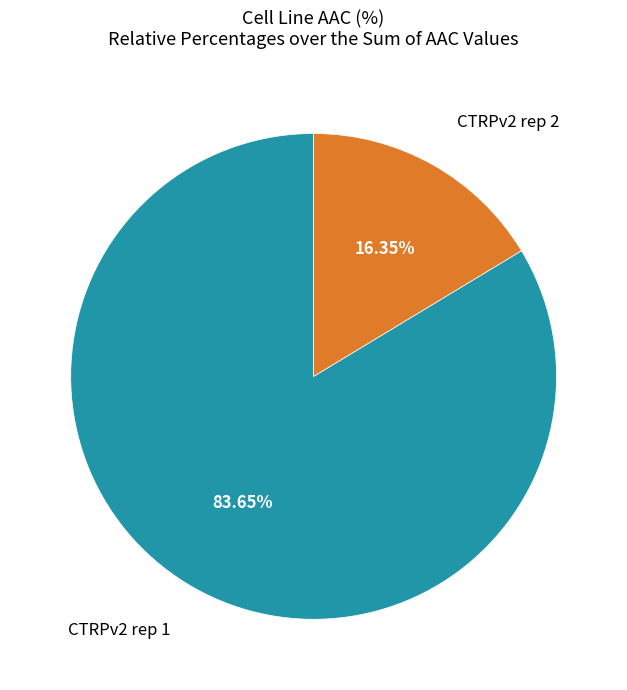

Is there any slice that represents more than half of the pie?

Yes